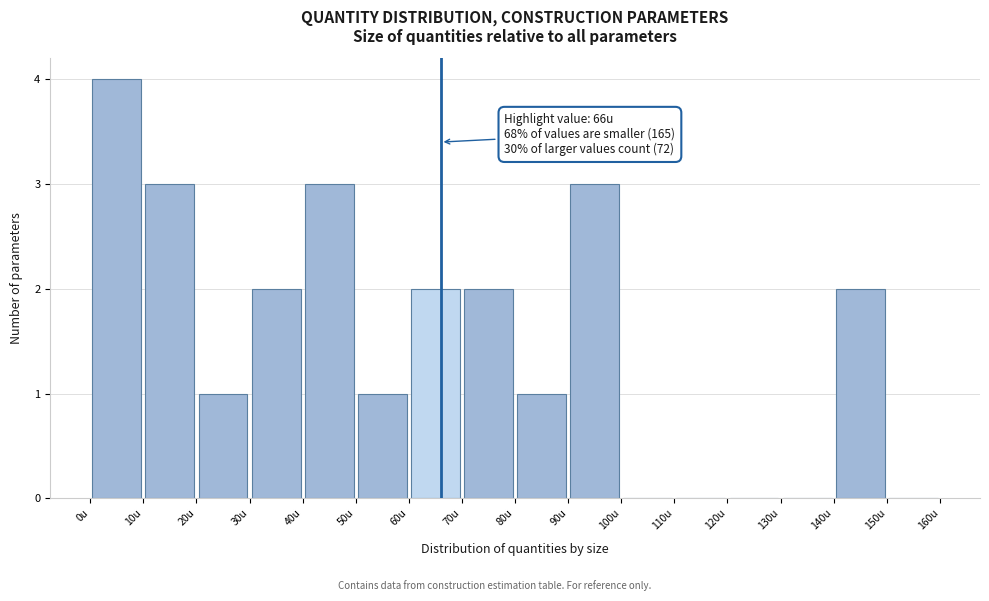

Which range on the x-axis has the tallest bar?

0 to 10